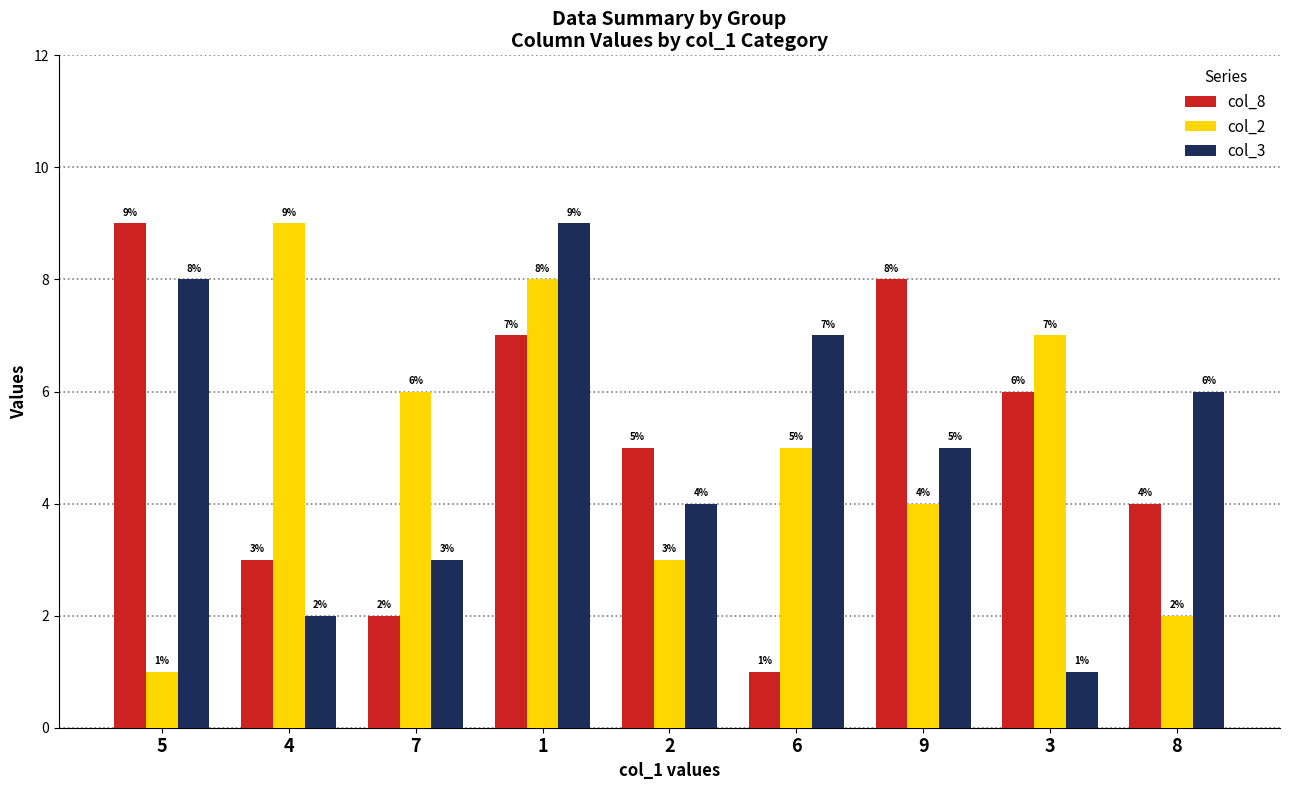

Does the chart contain any negative values?

No